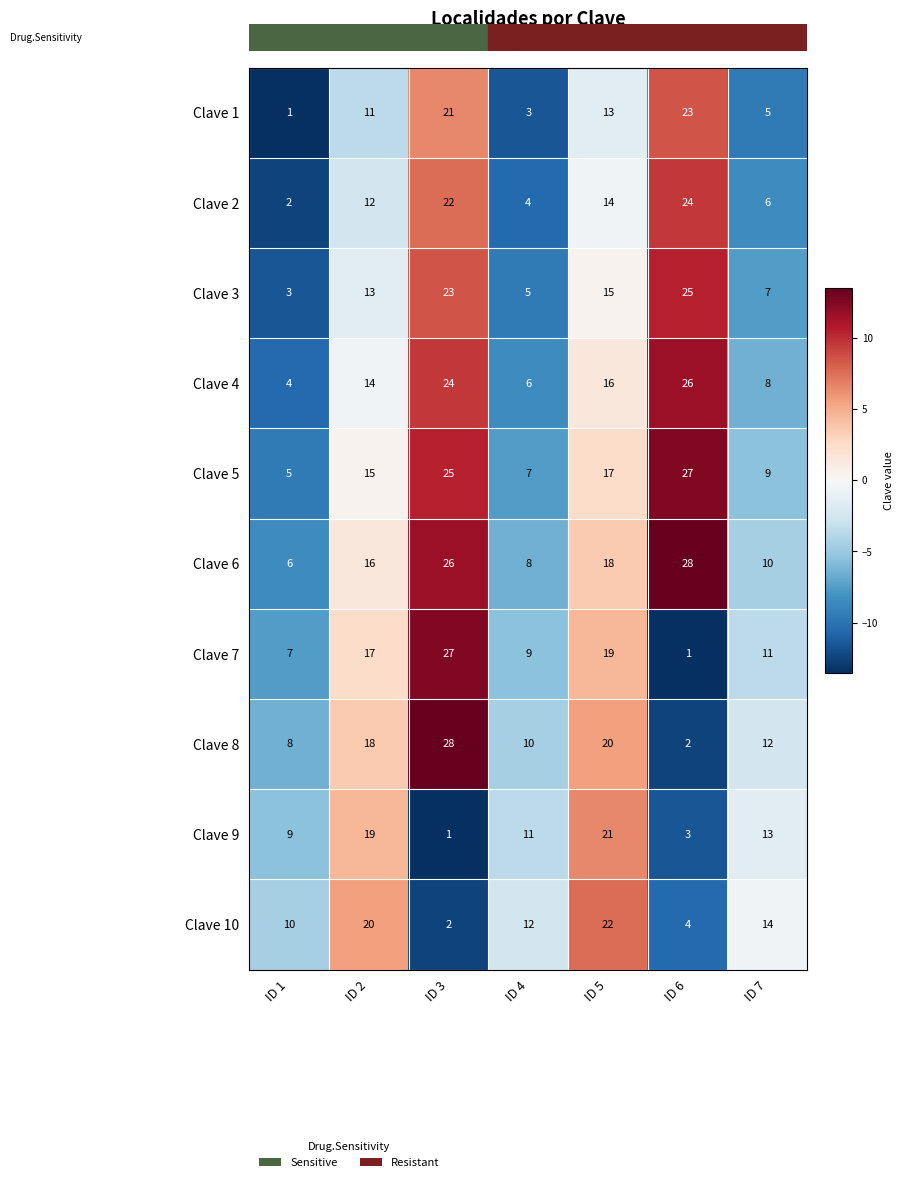

Which category has the highest value in the Clave 2 series?

ID 6